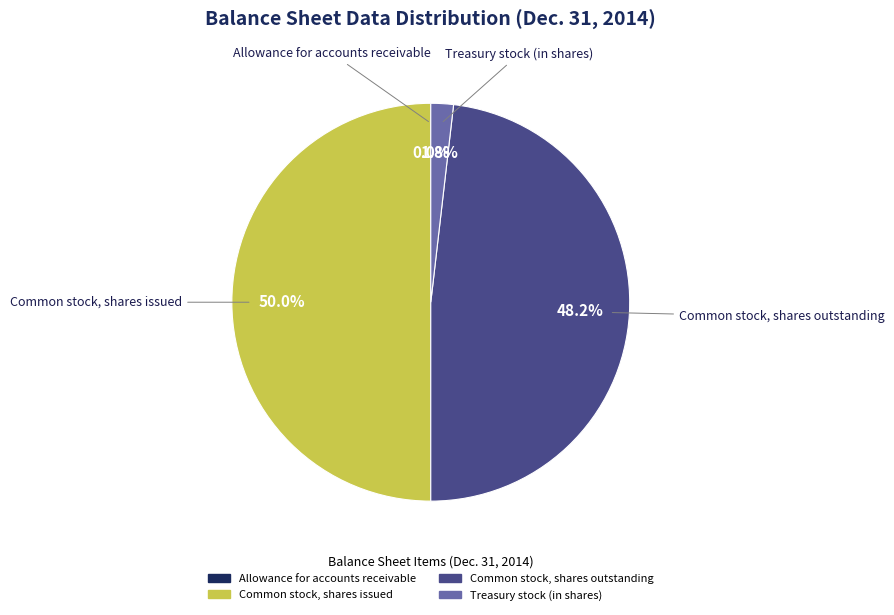

To the nearest percent, what is the combined percentage of Common stock, shares issued and Treasury stock (in shares)?

52%